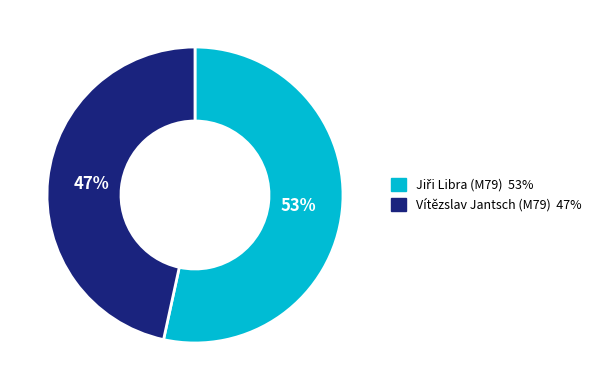

To the nearest percent, what is the average slice percentage?

50%